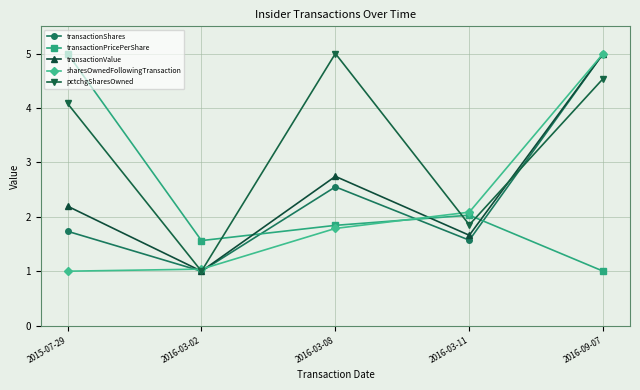

Where is transactionPricePerShare nearest to the value 3?

2016-03-11